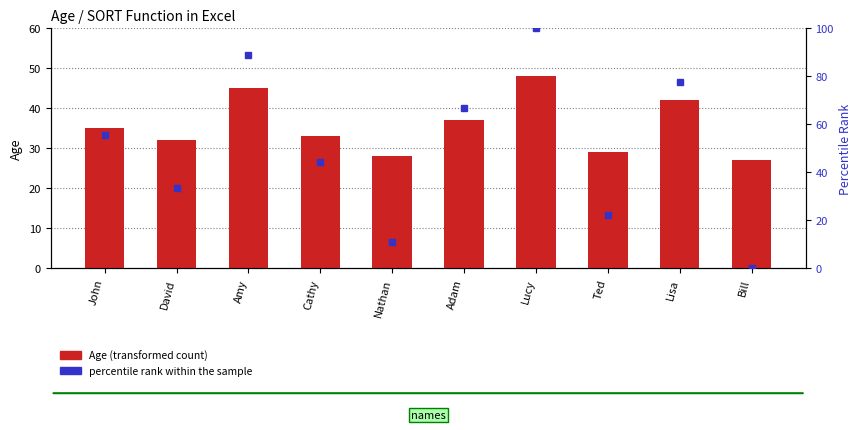

How many bars are there in total?

10